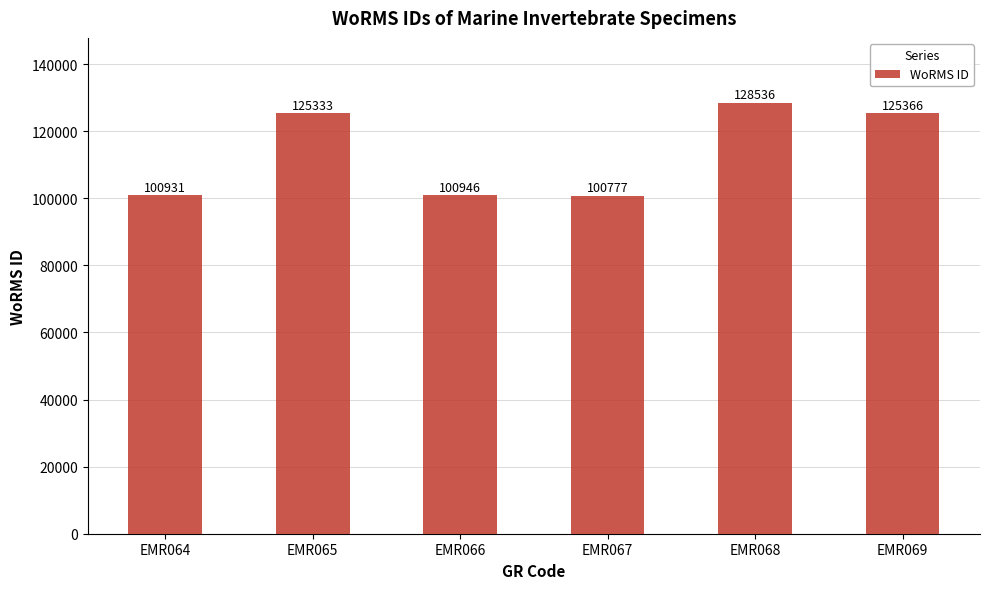

What is the change in value from EMR067 to EMR068?

+27759